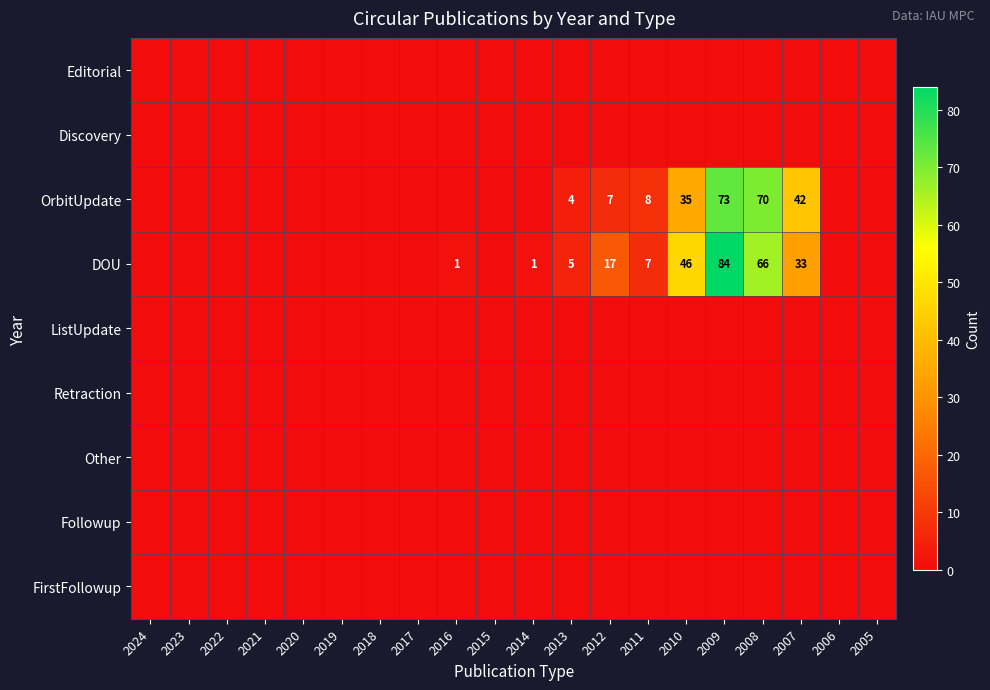

Between 2019 and 2020, which is larger?

2019